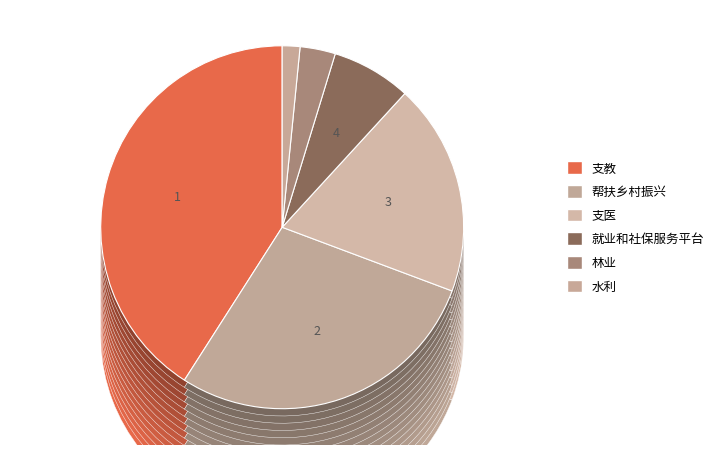

To the nearest percent, what is the difference between the 支医 and 林业 slice percentages?

16%